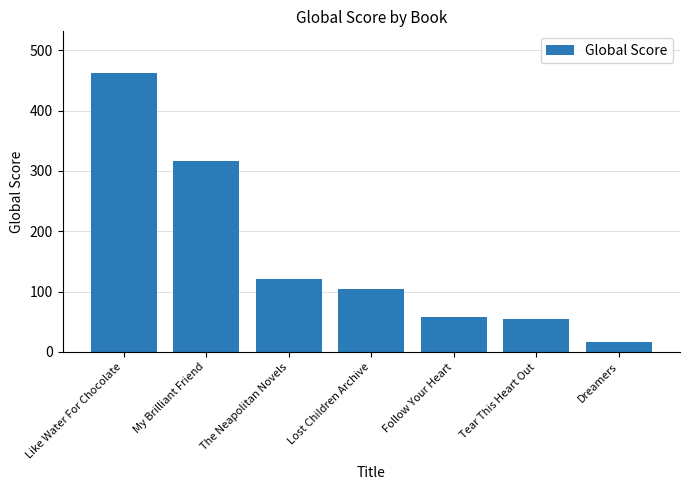

What is the change in value from The Neapolitan Novels to Dreamers?

-104